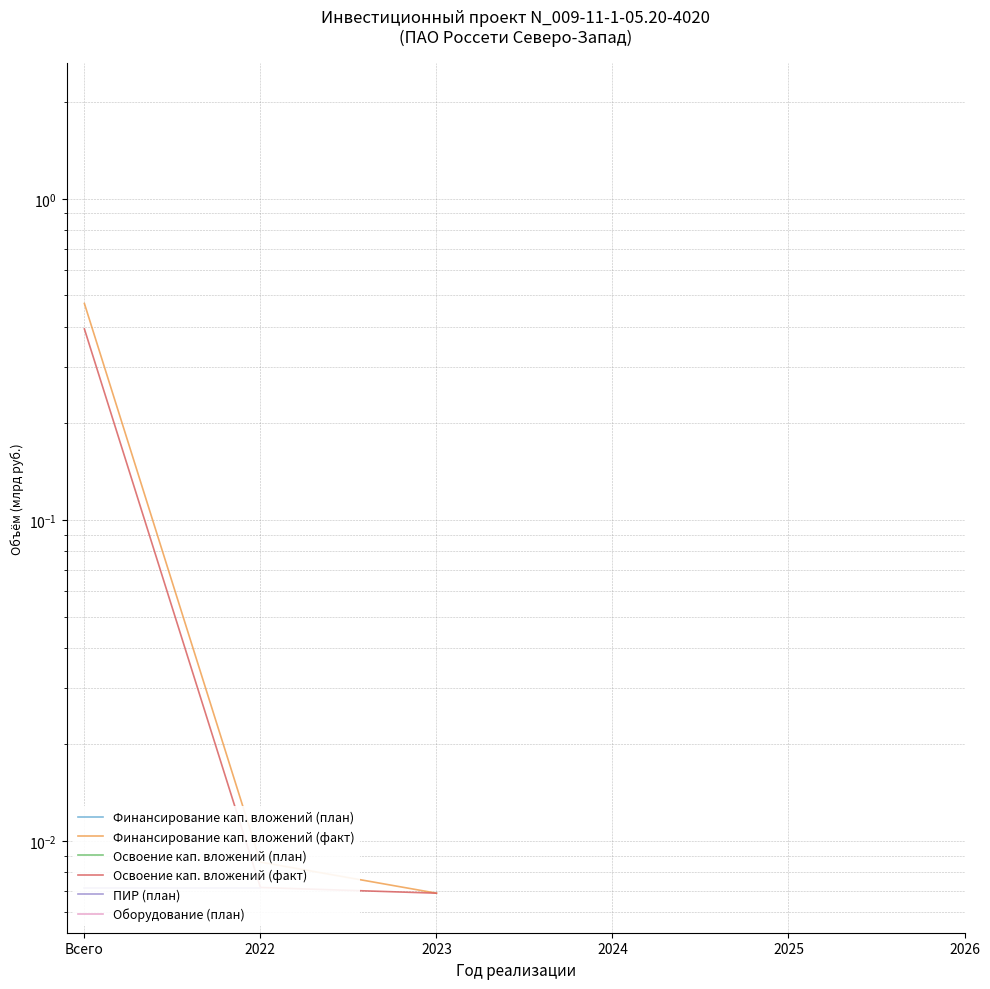

Which category has the highest value in the Финансирование кап. вложений (план) series?

Всего